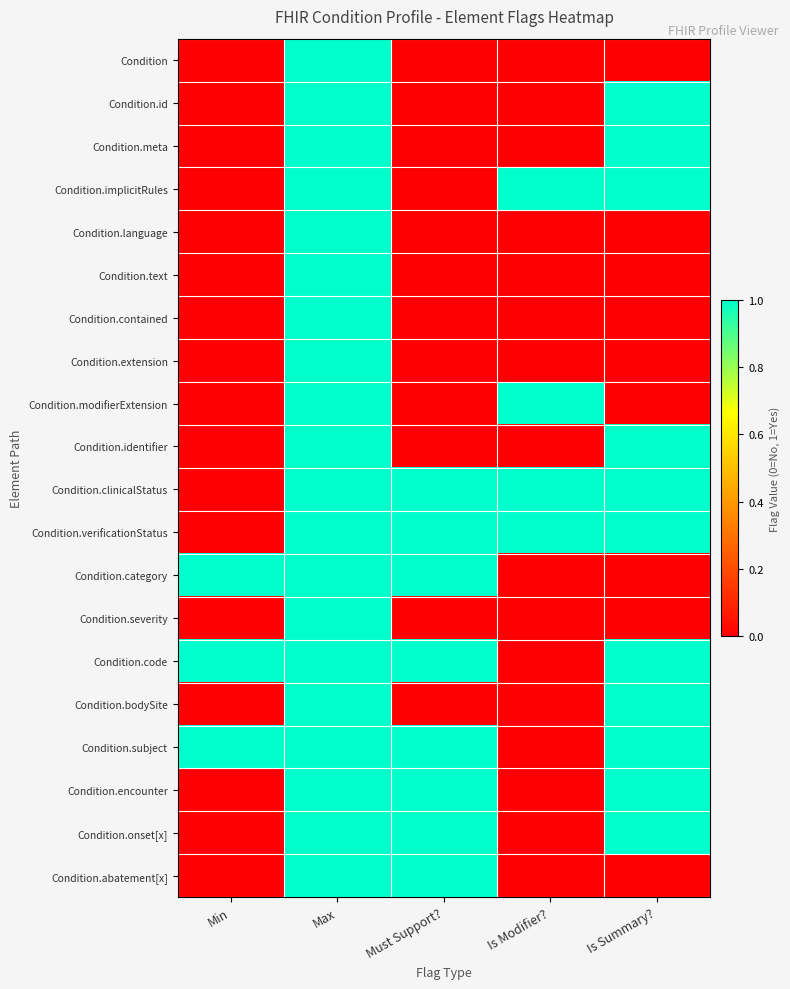

Which series has the largest total across all categories?

Condition.clinicalStatus